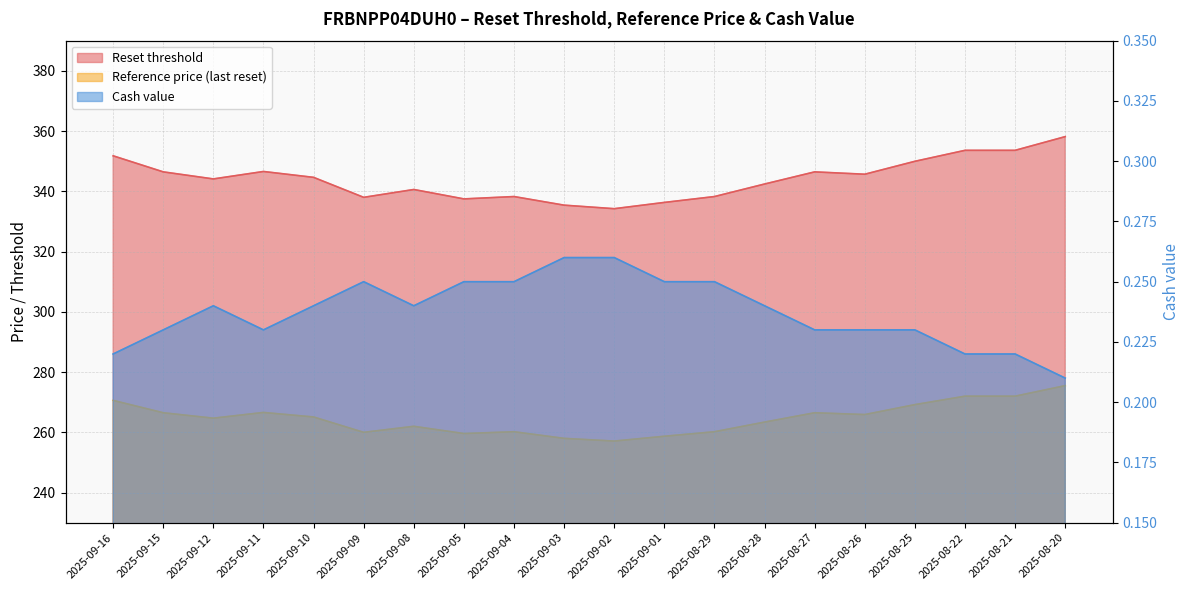

Where is the first local maximum for Cash value?

2025-09-12